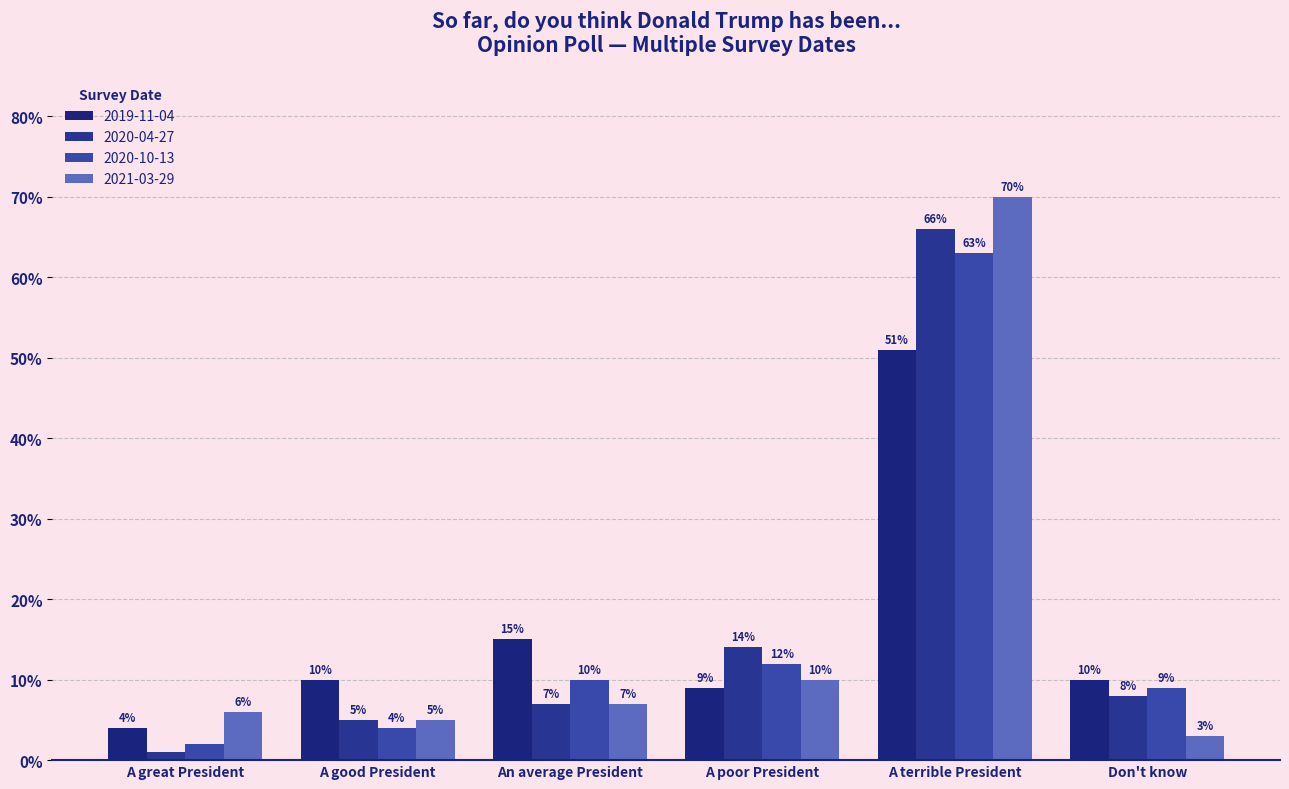

Which series has the largest range (max minus min)?

2021-03-29